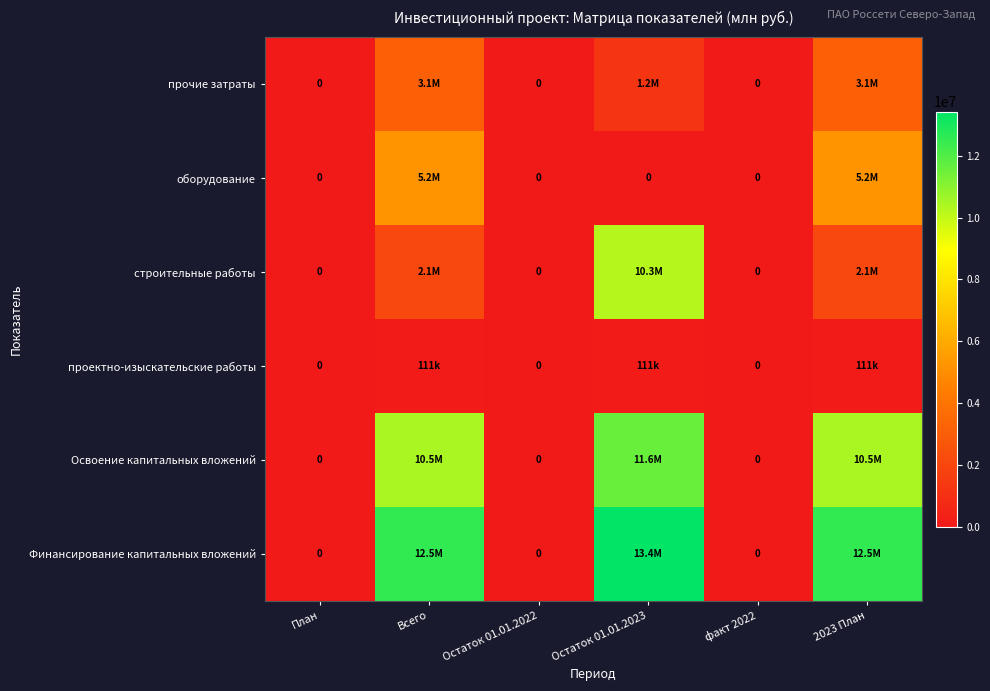

How many data points does each series have?

6